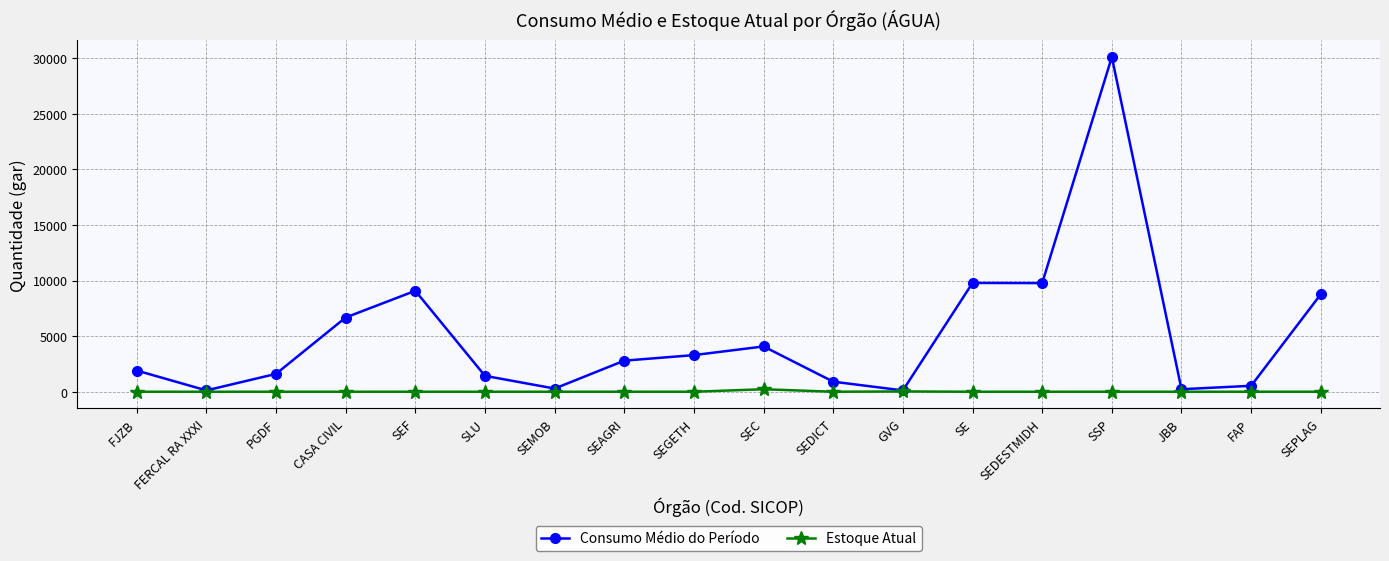

What is the maximum value for Estoque Atual?

225